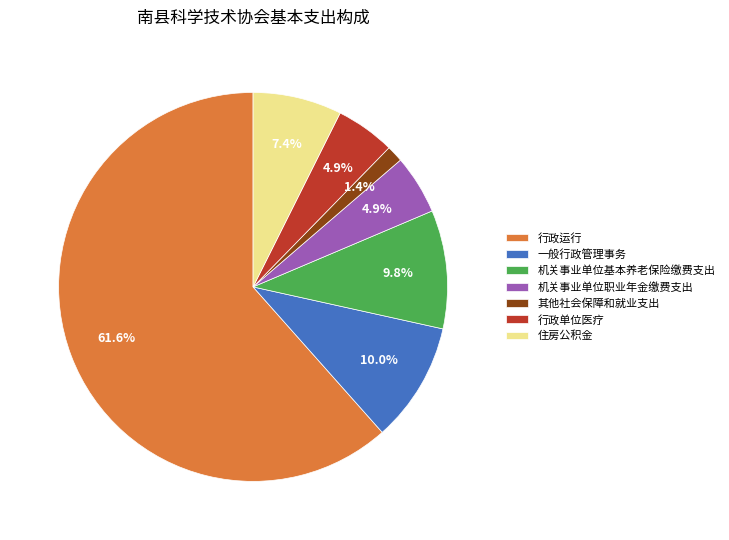

What percentage is the 行政单位医疗 slice, to the nearest percent?

5%